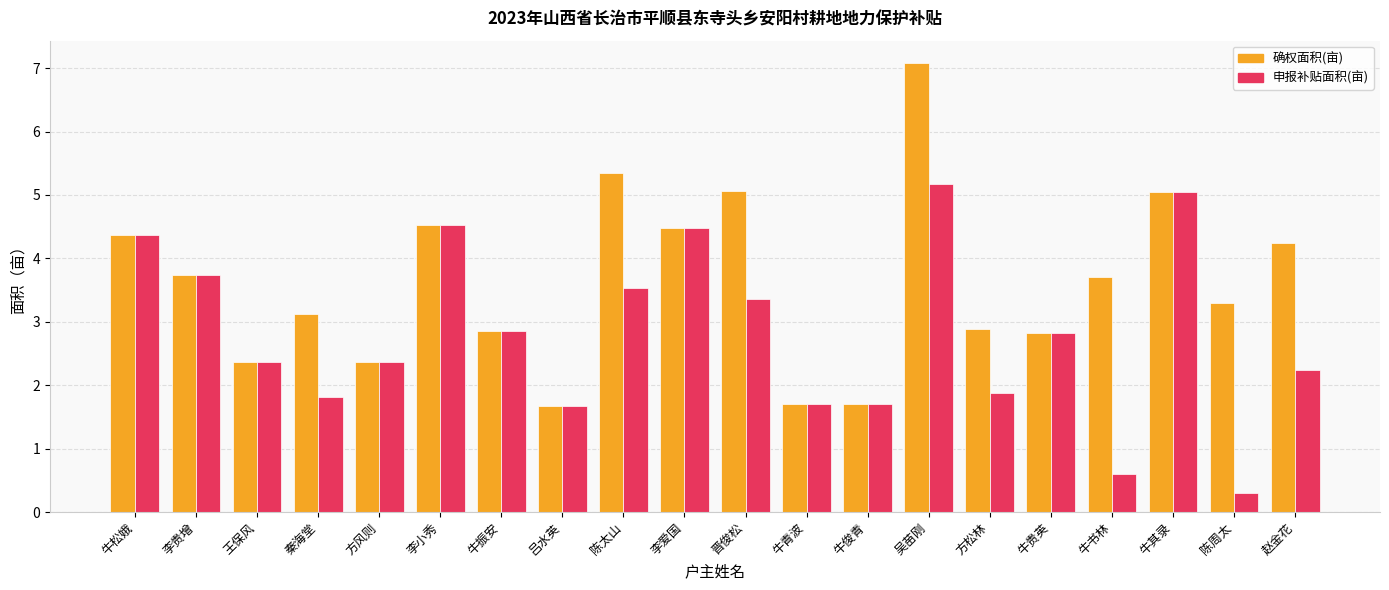

Is it true that 确权面积(亩) equals 5.1 at 晋俊松?

True